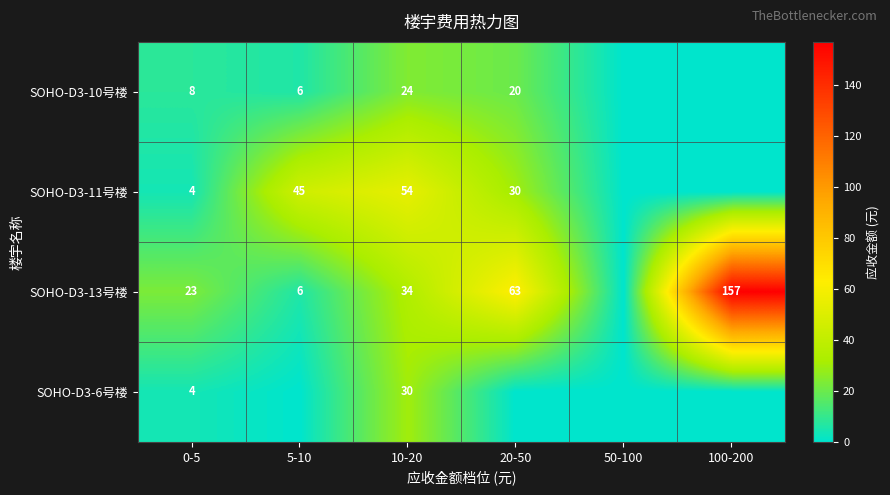

At how many categories does at least one series exceed 84?

1